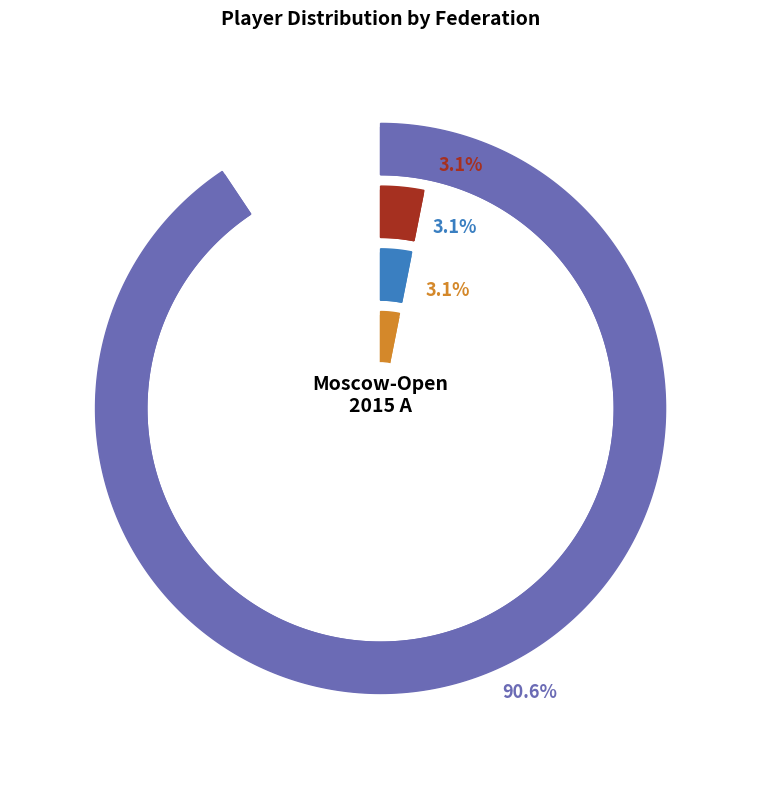

Combined, do INA and KAZ account for over 50%?

No